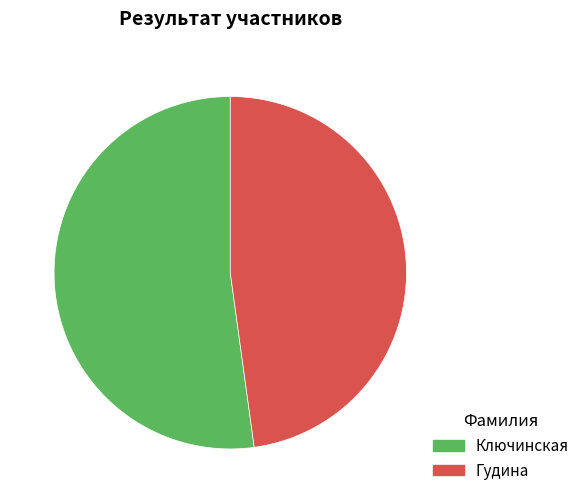

What is the smallest slice in the pie chart?

Гудина